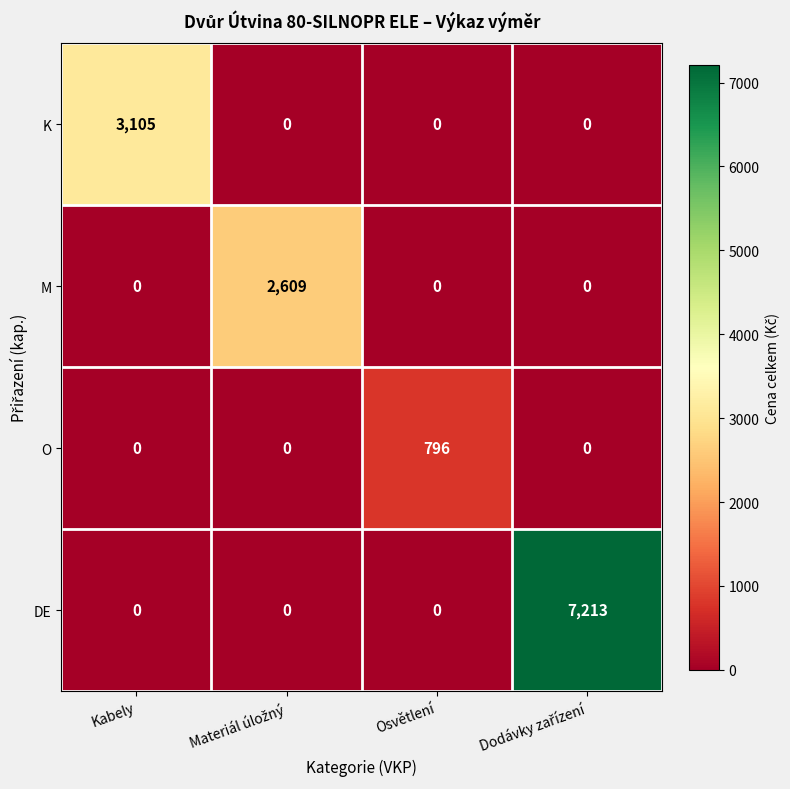

Which series has the largest total across all categories?

DE